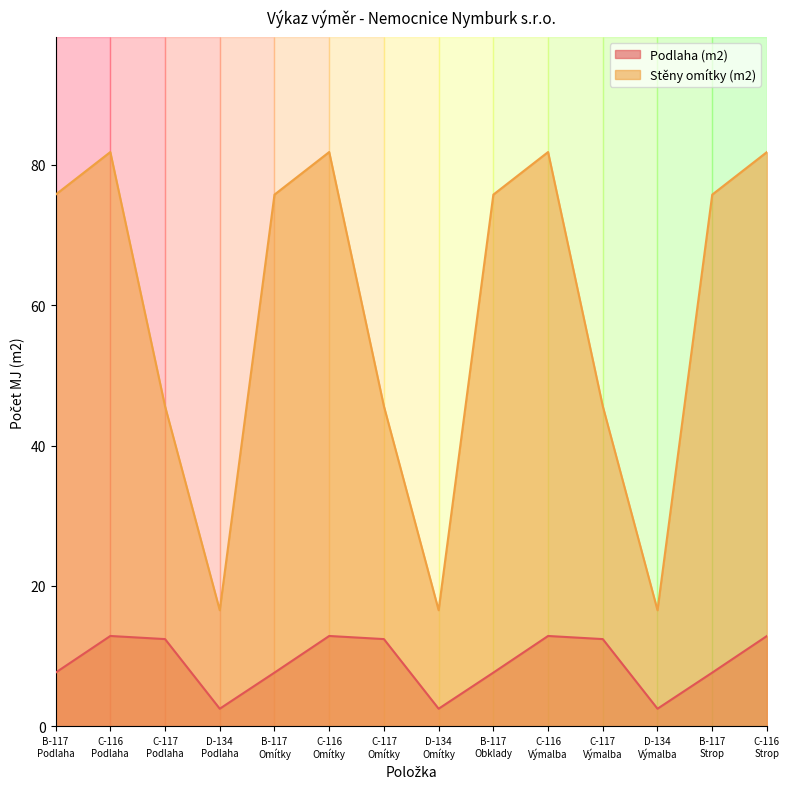

Reading left to right, what are all the values shown in this chart?

Podlaha (m2): B-117
Podlaha=7.6	C-116
Podlaha=12.9	C-117
Podlaha=12.4	D-134
Podlaha=2.5	B-117
Omítky=7.6	C-116
Omítky=12.9	C-117
Omítky=12.4	D-134
Omítky=2.5	B-117
Obklady=7.6	C-116
Výmalba=12.9	C-117
Výmalba=12.4	D-134
Výmalba=2.5	B-117
Strop=7.6	C-116
Strop=12.9
Stěny omítky (m2): B-117
Podlaha=75.7	C-116
Podlaha=81.8	C-117
Podlaha=45.6	D-134
Podlaha=16.5	B-117
Omítky=75.7	C-116
Omítky=81.8	C-117
Omítky=45.6	D-134
Omítky=16.5	B-117
Obklady=75.7	C-116
Výmalba=81.8	C-117
Výmalba=45.6	D-134
Výmalba=16.5	B-117
Strop=75.7	C-116
Strop=81.8